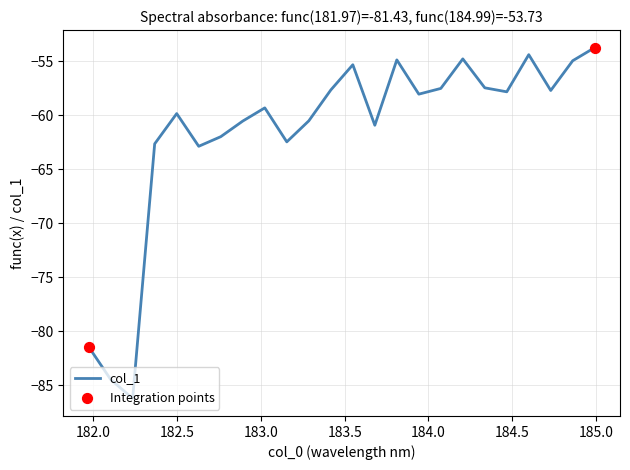

What is the difference between the maximum and minimum values?

32.5